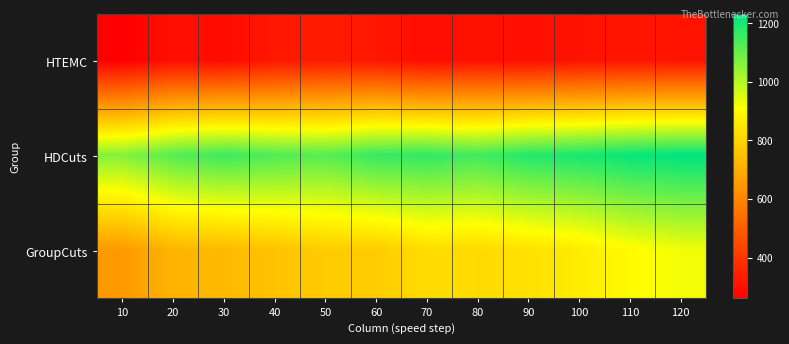

At 60, list the series in order from largest to smallest.

HDCuts, GroupCuts, HTEMC